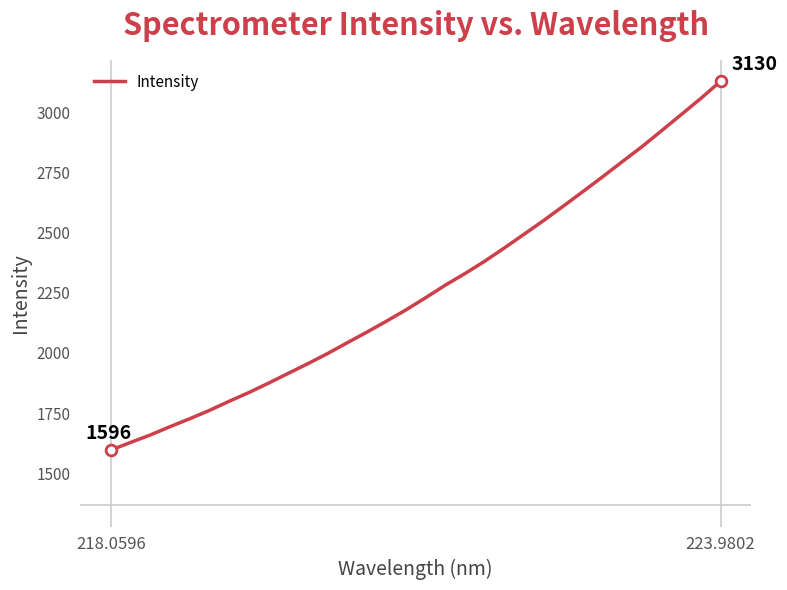

What is the smallest value displayed?

1596.4